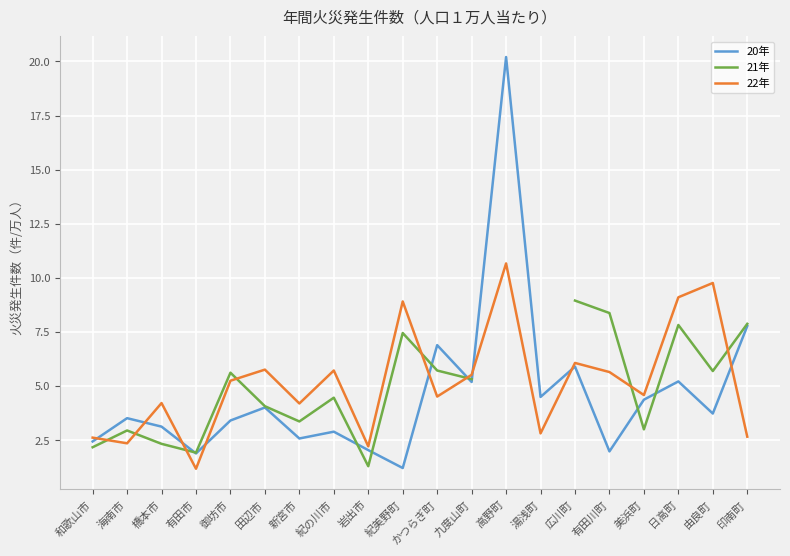

List the series in order of their overall mean, lowest first.

20年, 21年, 22年